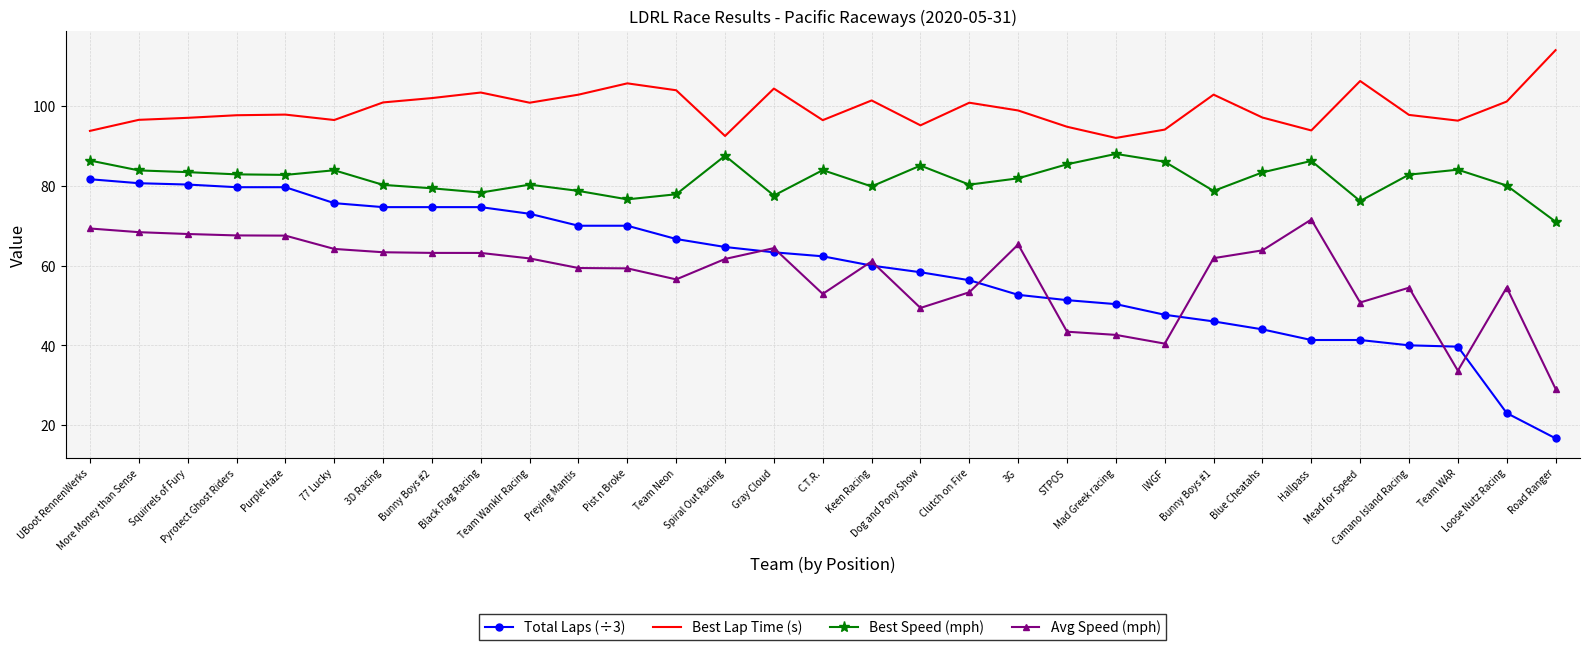

List the series in order of their peak value, highest first.

Best Lap Time (s), Best Speed (mph), Total Laps (÷3), Avg Speed (mph)